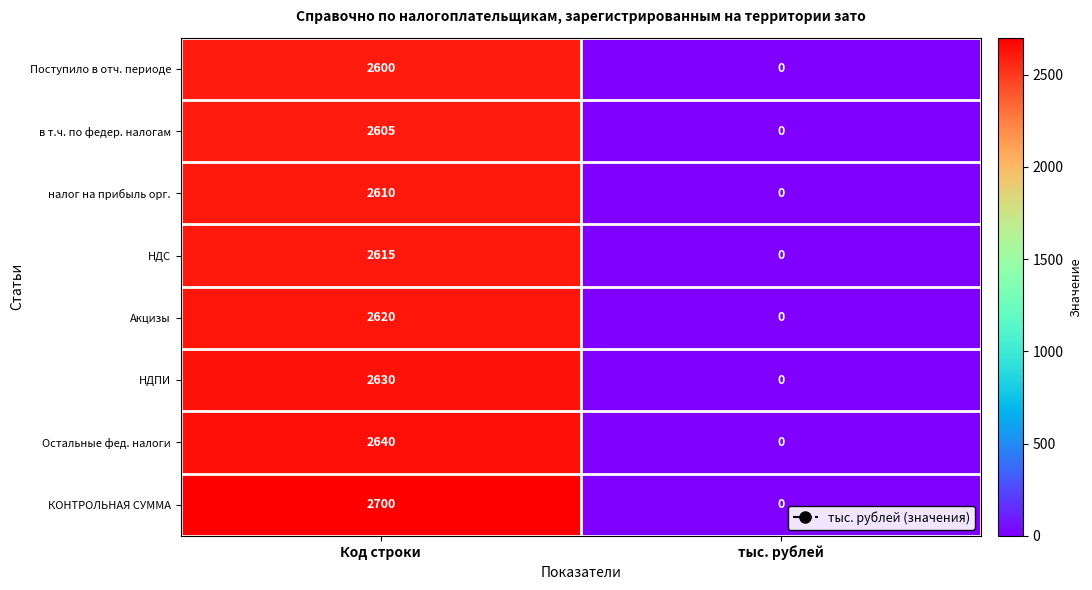

List the series in order of their peak value, highest first.

КОНТРОЛЬНАЯ СУММА, Остальные фед. налоги, НДПИ, Акцизы, НДС, налог на прибыль орг., в т.ч. по федер. налогам, Поступило в отч. периоде